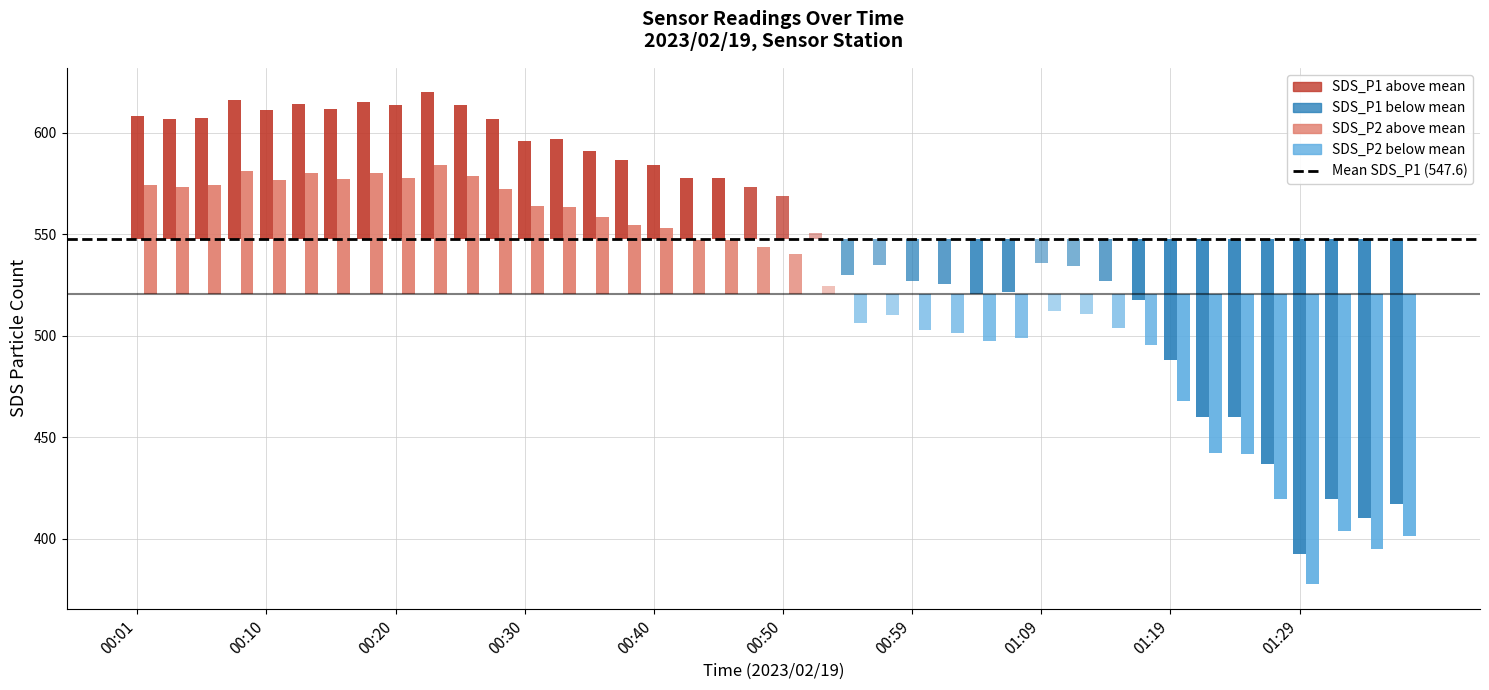

What is the approximate value of Mean SDS_P1 (547.6) at 00:01?

547.6